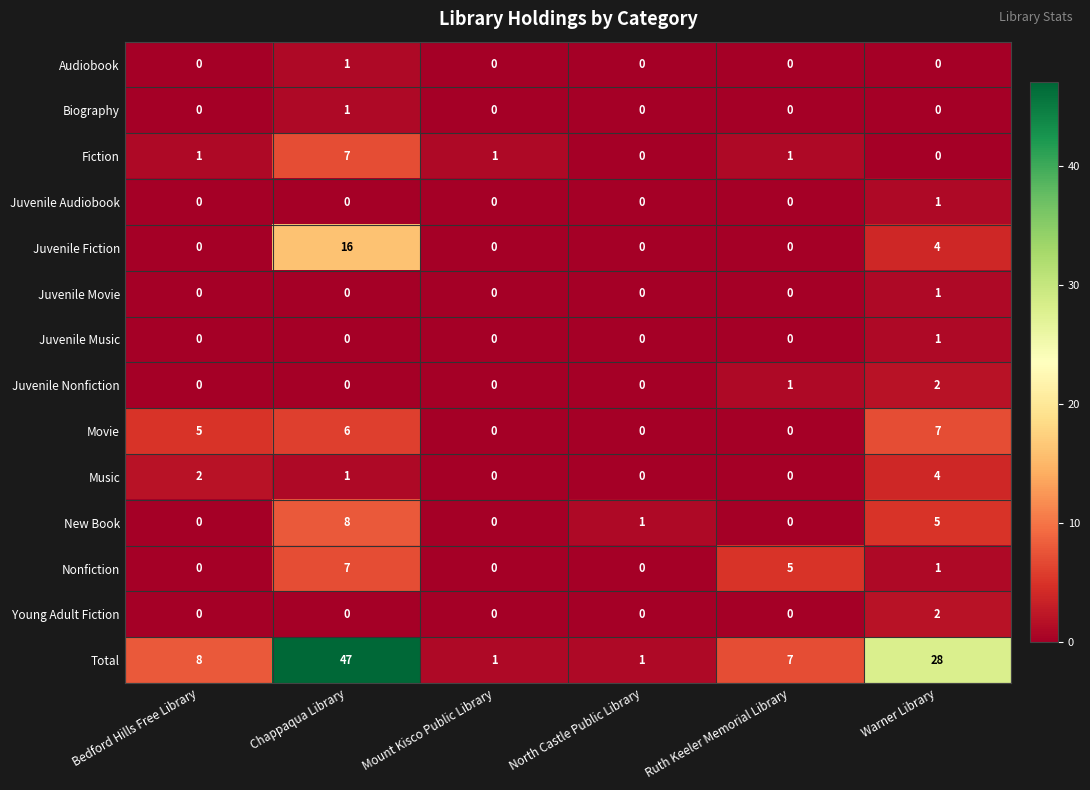

What is the sum of all Juvenile Nonfiction values?

3